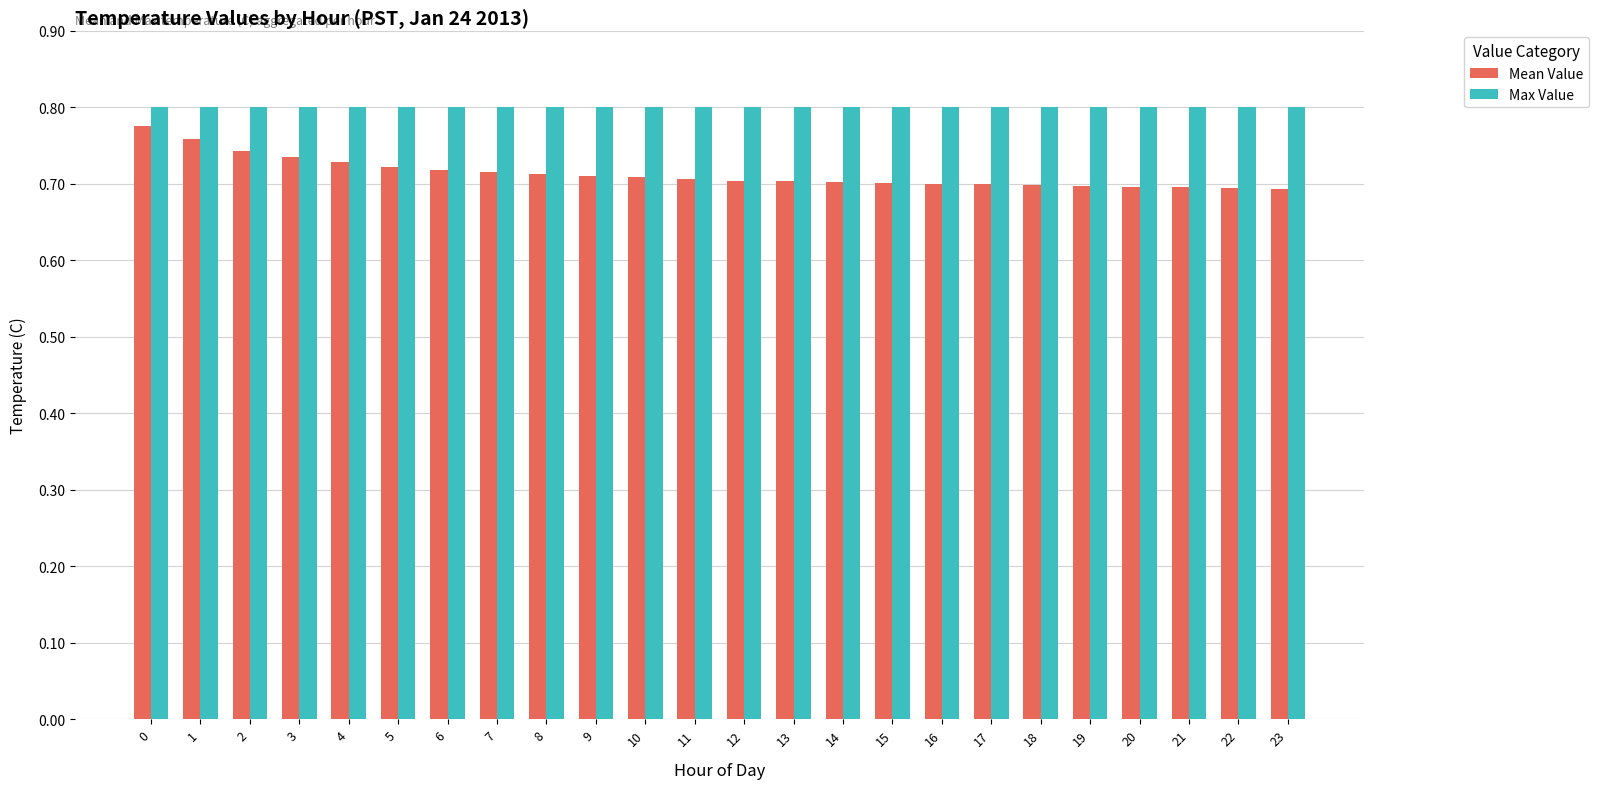

What is the spread (max minus min) of values at 13?

0.1